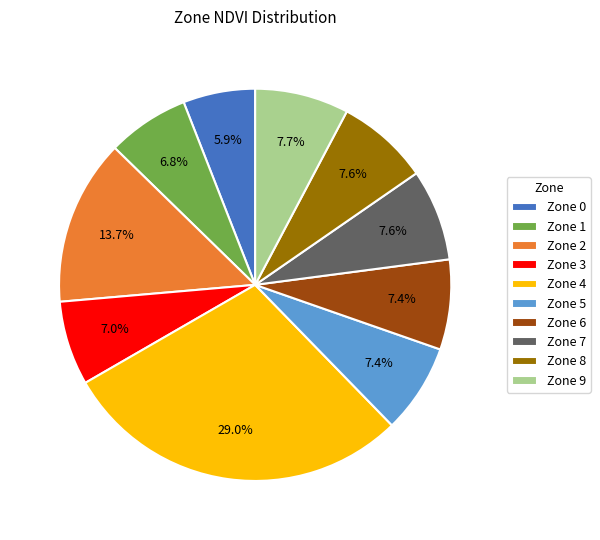

What percentage is the Zone 2 slice, to the nearest percent?

14%